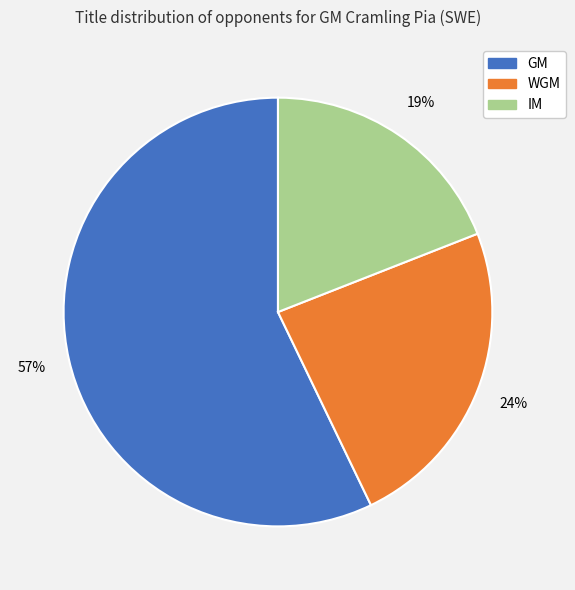

Is GM the majority of the pie?

Yes